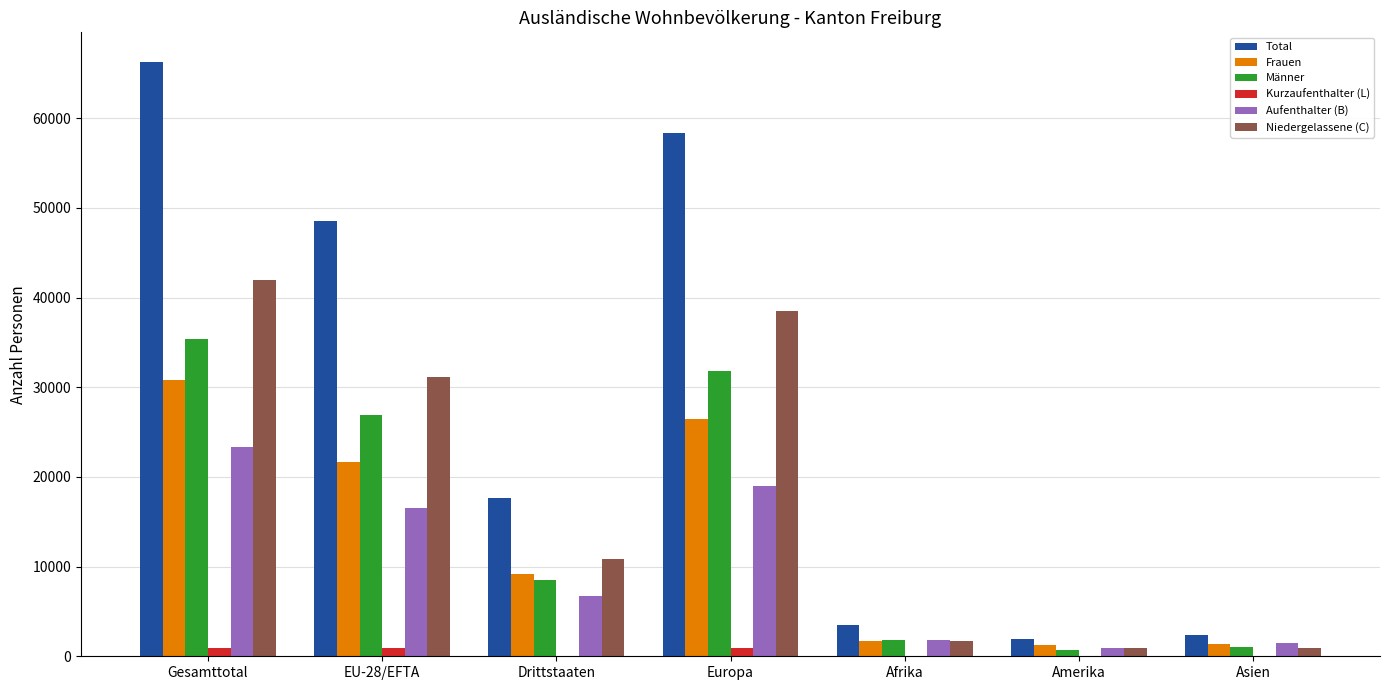

How many groups of bars are there?

7